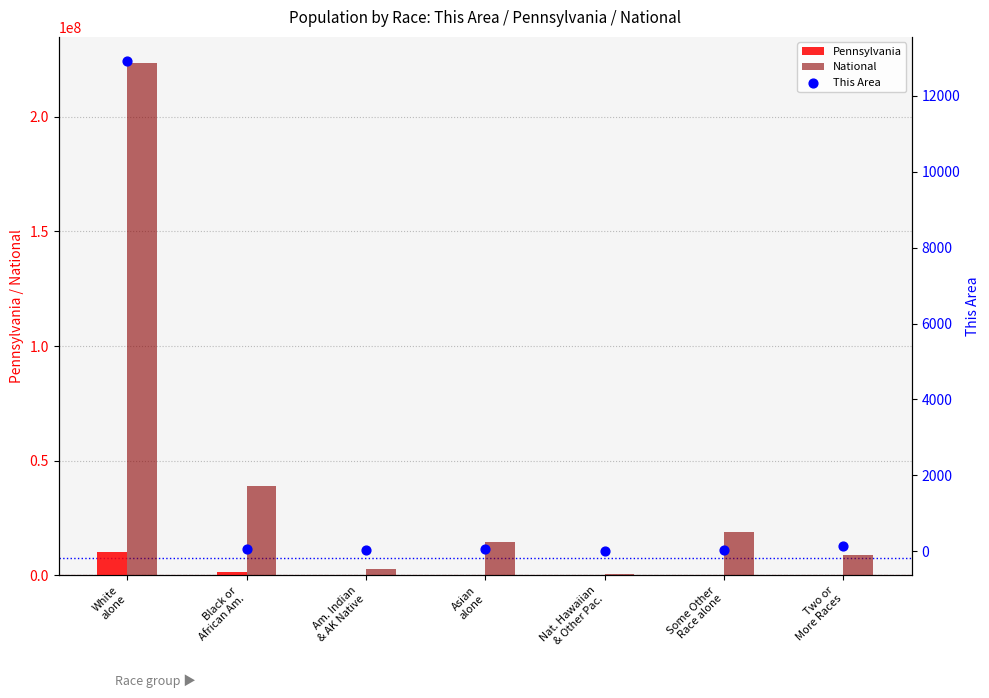

Which series contains the lowest Y value?

This Area